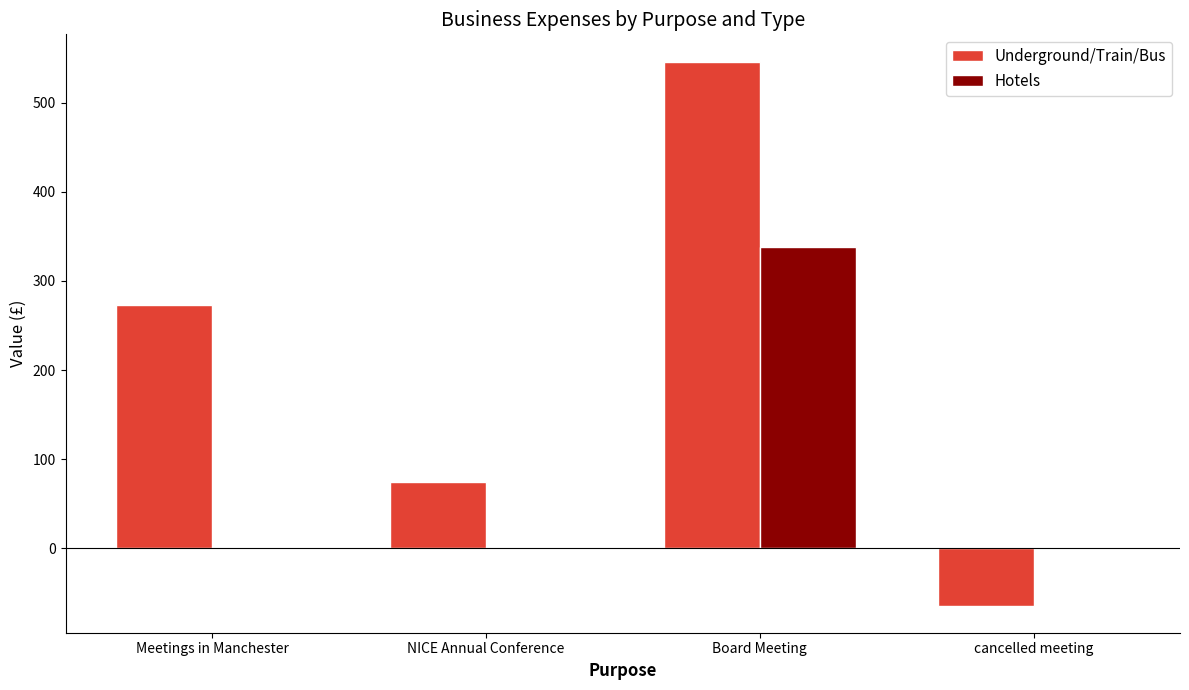

Count the number of categories in the chart.

4